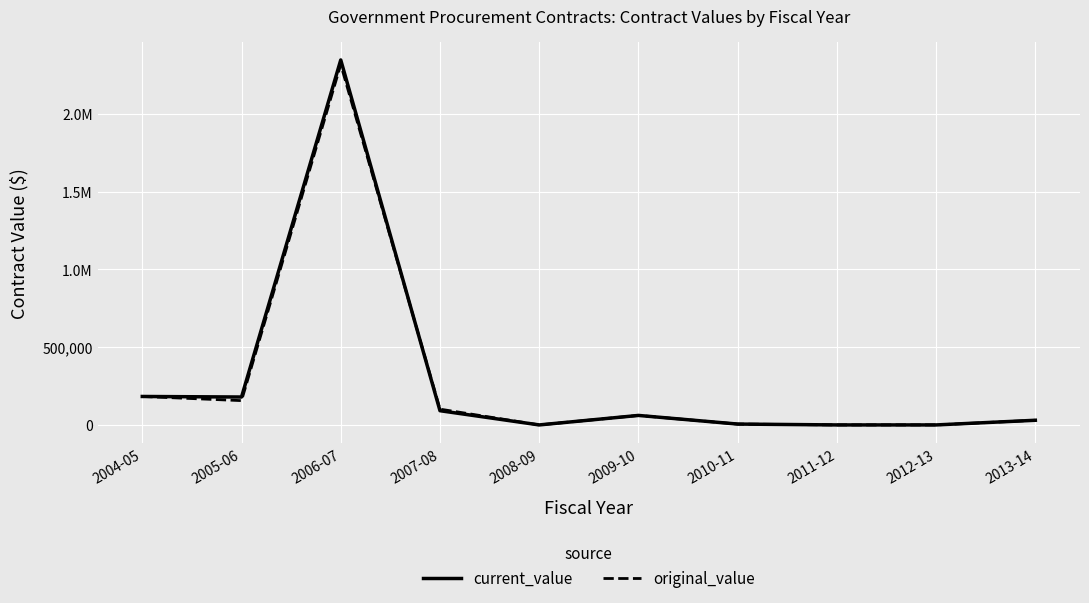

What is the maximum value shown in the chart?

2347672.2